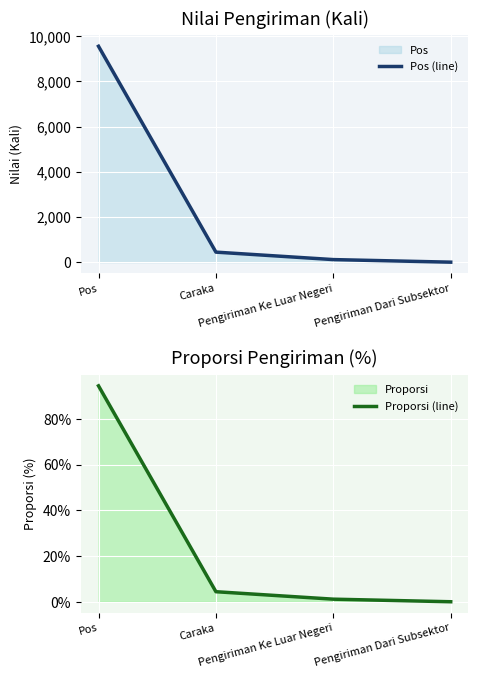

List the series in order of their overall mean, lowest first.

Proporsi (line), Pos (line)